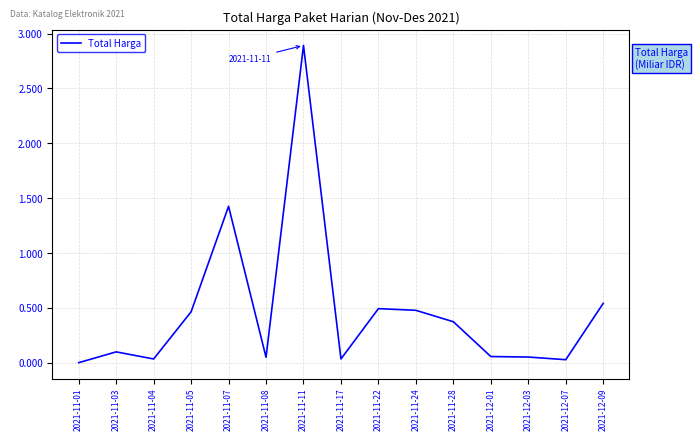

Is this an area chart (filled region under the line)?

No